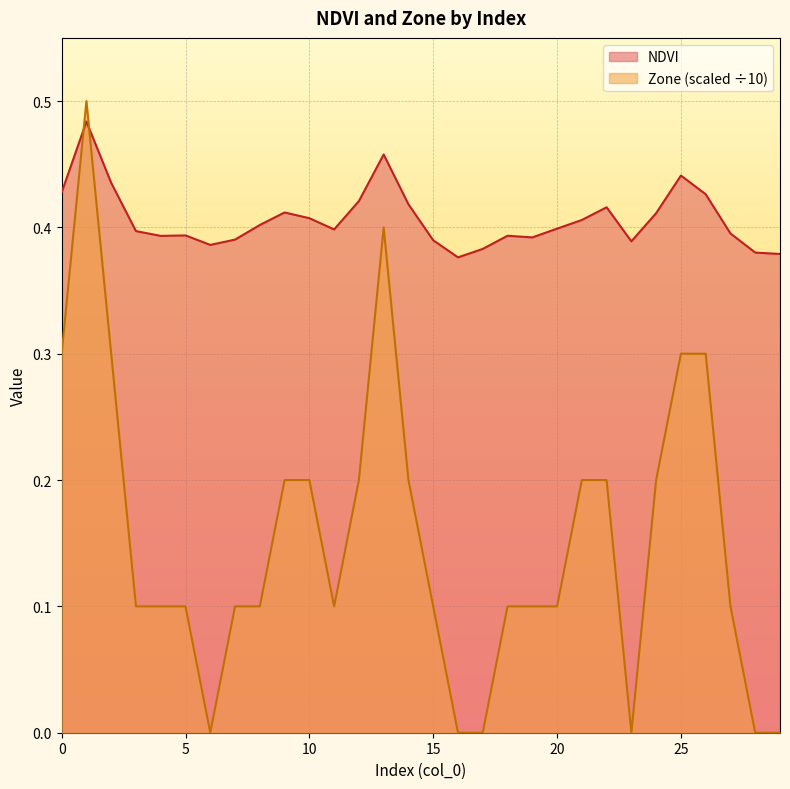

How many Zone values are between 0 and 1?

30